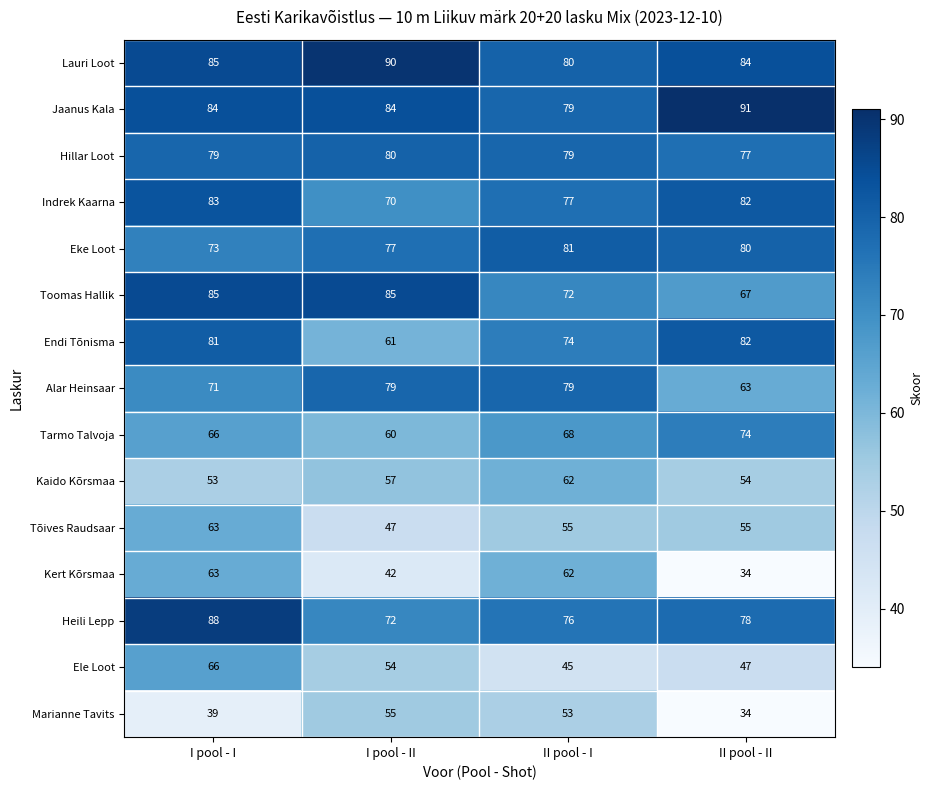

At which label does Eke Loot first exceed 80?

II pool - I